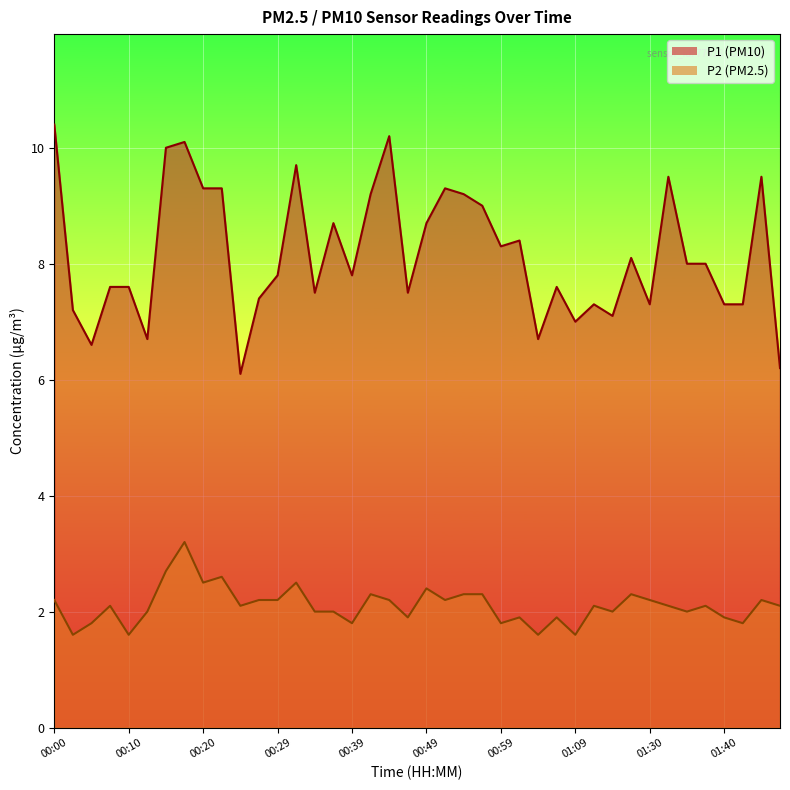

Reading left to right, transcribe all the data shown in this chart.

P1: 00:00=10.4	00:02=7.2	00:05=6.6	00:07=7.6	00:10=7.6	00:12=6.7	00:15=10.0	00:17=10.1	00:20=9.3	00:22=9.3	00:24=6.1	00:27=7.4	00:29=7.8	00:32=9.7	00:34=7.5	00:37=8.7	00:39=7.8	00:42=9.2	00:44=10.2	00:46=7.5	00:49=8.7	00:51=9.3	00:54=9.2	00:56=9.0	00:59=8.3	01:01=8.4	01:04=6.7	01:06=7.6	01:09=7.0	01:22=7.3	01:25=7.1	01:27=8.1	01:30=7.3	01:32=9.5	01:35=8.0	01:37=8.0	01:40=7.3	01:42=7.3	01:45=9.5	01:47=6.2
P2: 00:00=2.2	00:02=1.6	00:05=1.8	00:07=2.1	00:10=1.6	00:12=2.0	00:15=2.7	00:17=3.2	00:20=2.5	00:22=2.6	00:24=2.1	00:27=2.2	00:29=2.2	00:32=2.5	00:34=2.0	00:37=2.0	00:39=1.8	00:42=2.3	00:44=2.2	00:46=1.9	00:49=2.4	00:51=2.2	00:54=2.3	00:56=2.3	00:59=1.8	01:01=1.9	01:04=1.6	01:06=1.9	01:09=1.6	01:22=2.1	01:25=2.0	01:27=2.3	01:30=2.2	01:32=2.1	01:35=2.0	01:37=2.1	01:40=1.9	01:42=1.8	01:45=2.2	01:47=2.1